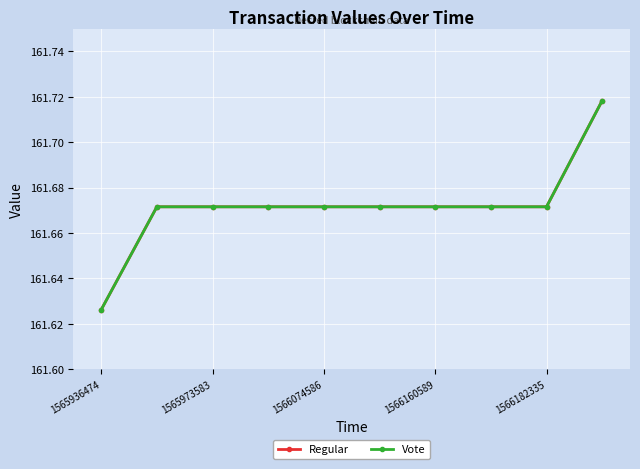

True or false: Regular has more than 0 interior local peaks.

False